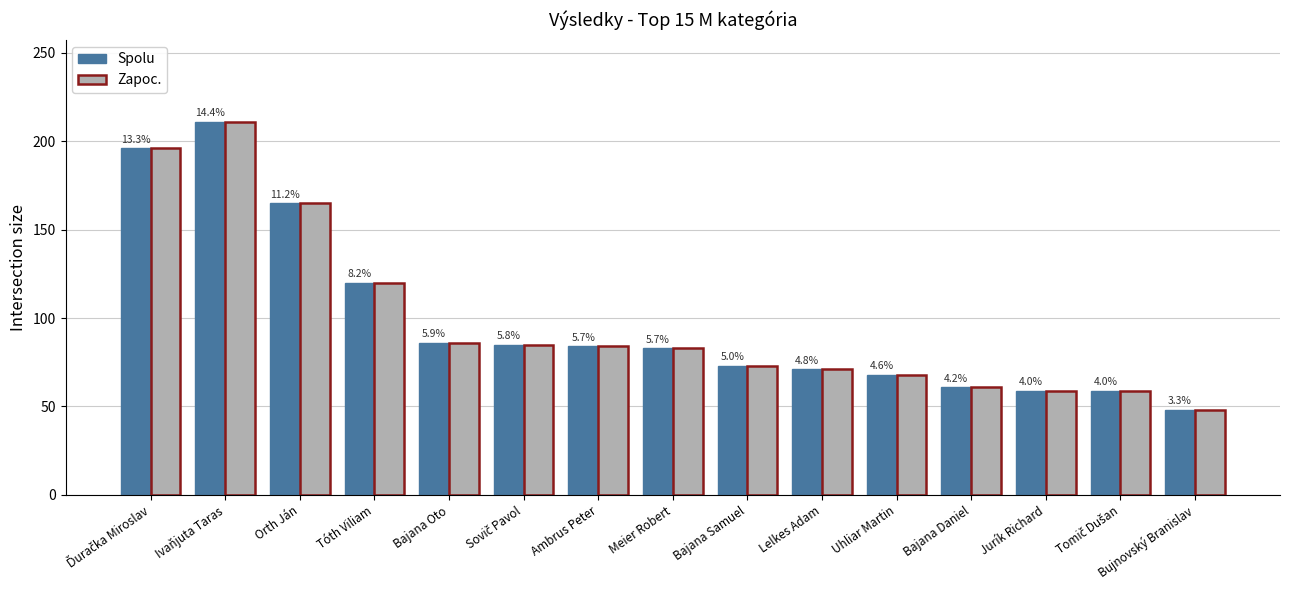

Reading right to left, what are all the values shown in this chart?

Spolu: 48	59	59	61	68	71	73	83	84	85	86	120	165	211	196
Zapoc.: 48	59	59	61	68	71	73	83	84	85	86	120	165	211	196